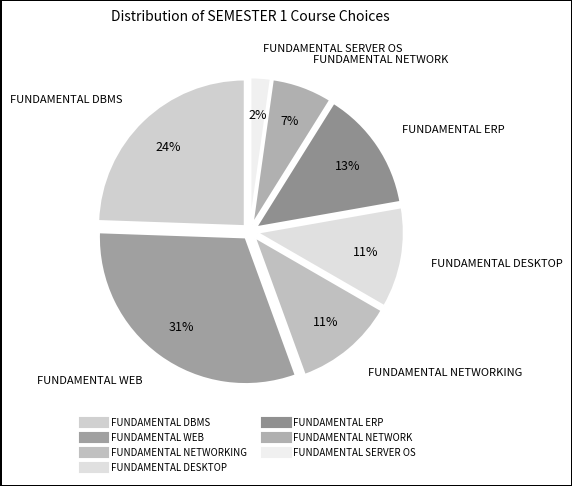

To the nearest percent, what is the difference between the largest and smallest slice percentages?

29%